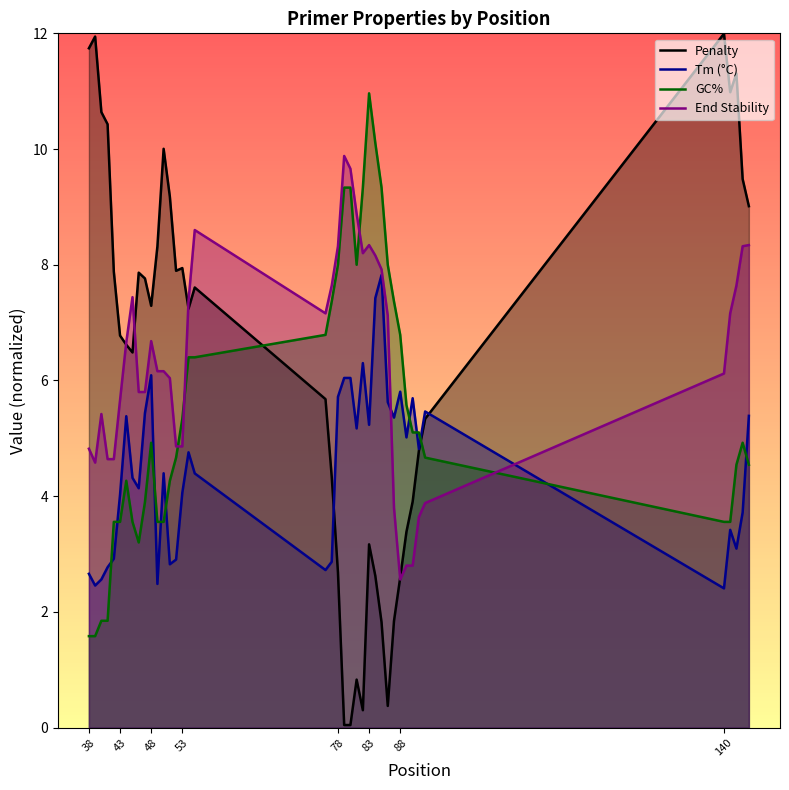

The value of Penalty at 88 is 2.6. True or false?

True